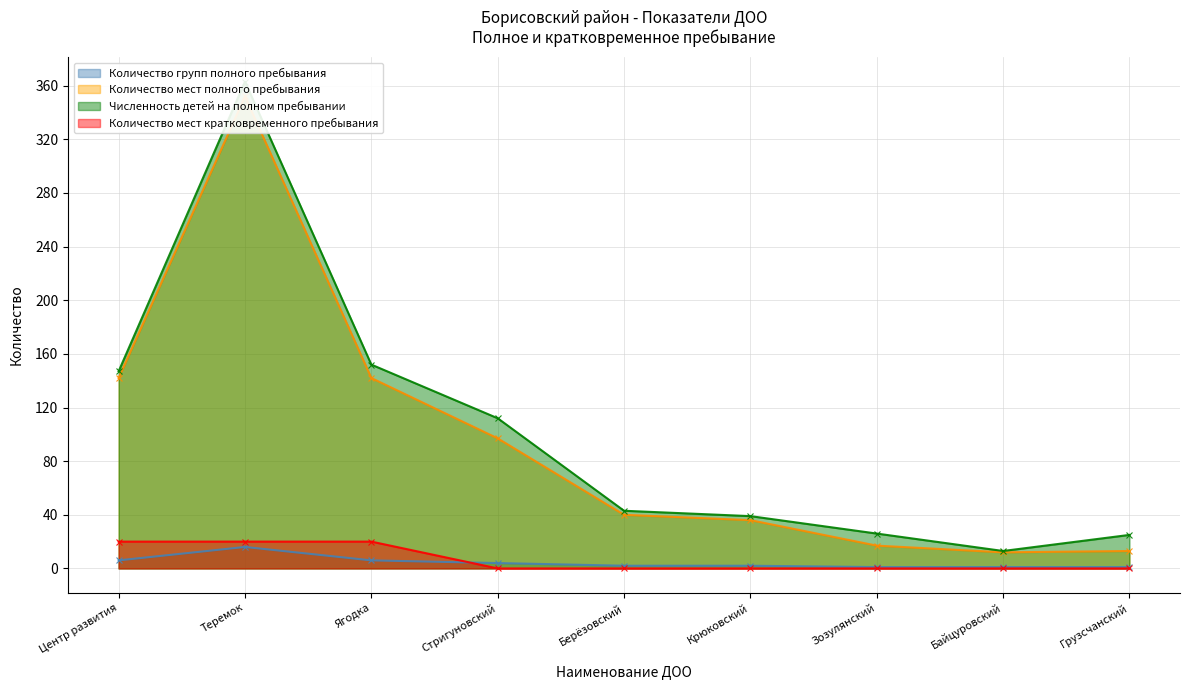

At which category does Количество мест полного пребывания reach its first local valley?

Байцуровский